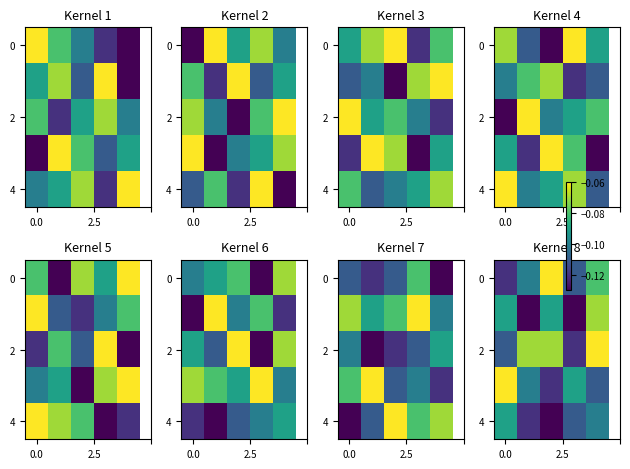

What is the difference between the maximum and minimum values in the 2 series?

0.1